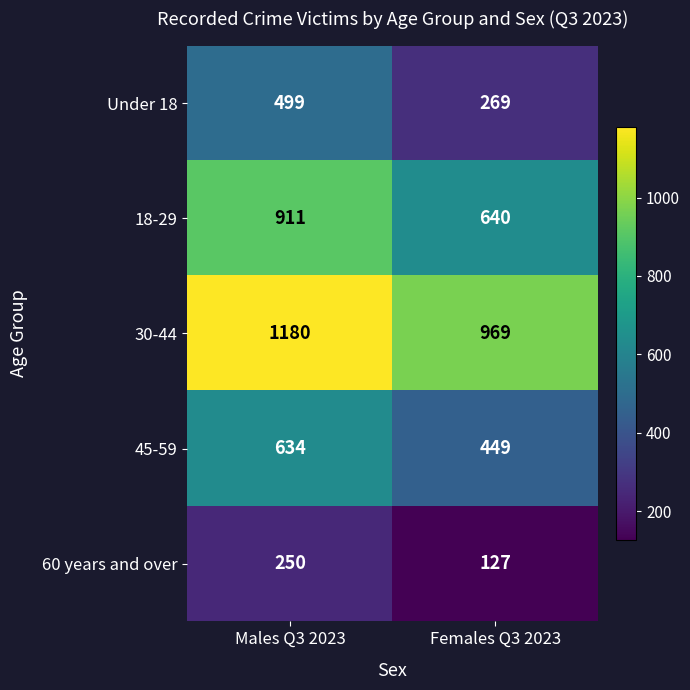

Which series has the largest range (max minus min)?

18-29